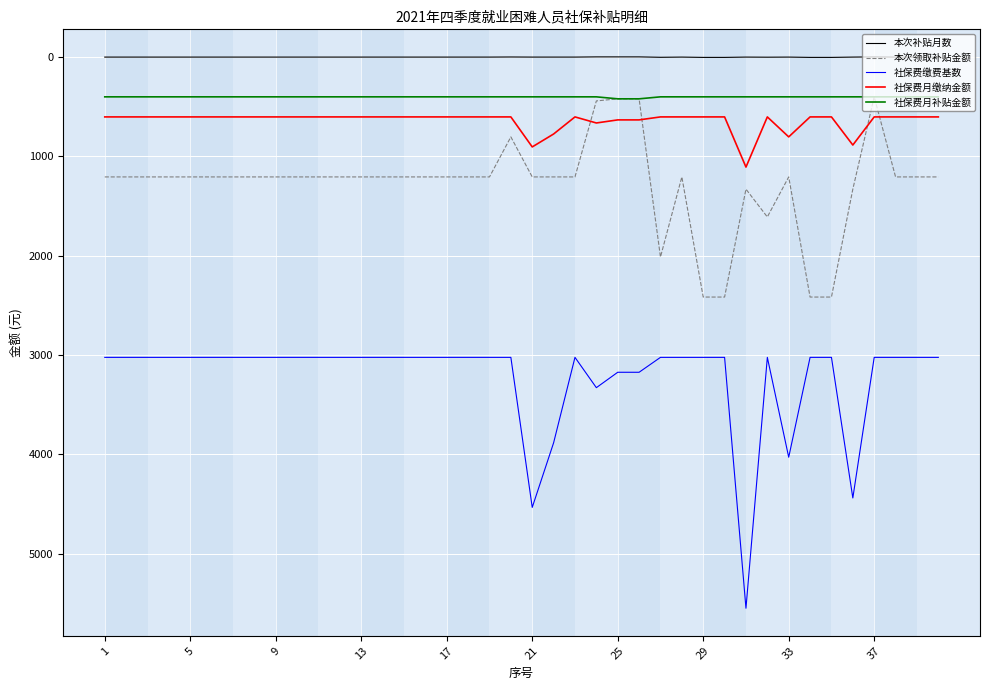

What is the maximum value for 本次领取补贴金额?

2418